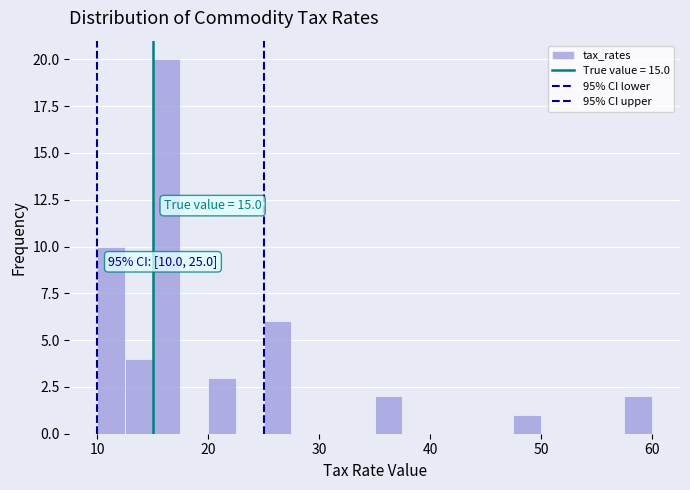

Around what value on the x-axis is the tallest bar? Give the approximate position of its centre, as read against the axis.

16